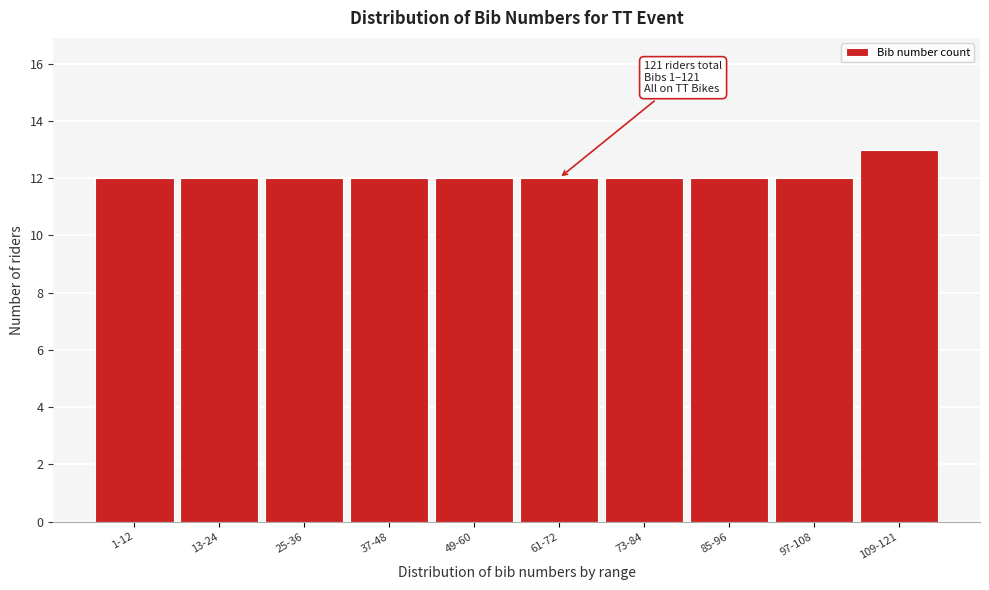

Reading right to left, what are all the values shown in this chart?

109-121=13	97-108=12	85-96=12	73-84=12	61-72=12	49-60=12	37-48=12	25-36=12	13-24=12	1-12=12